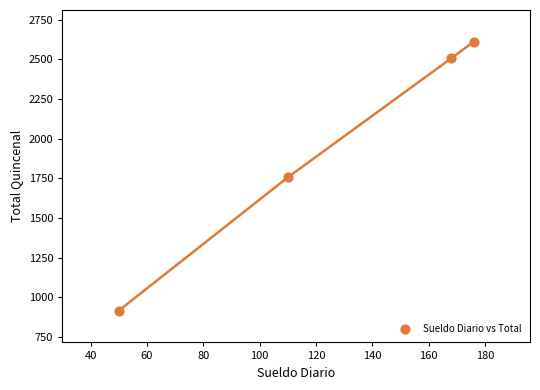

What is the range of Y values (max minus min)?

1695